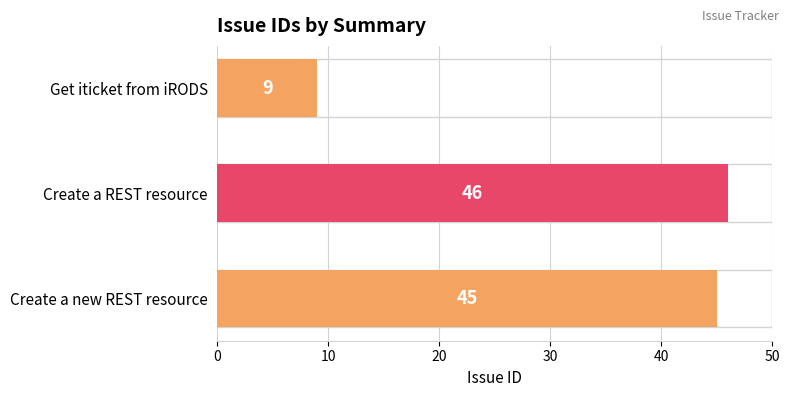

Is it true that the value at Create a REST resource is 46?

True